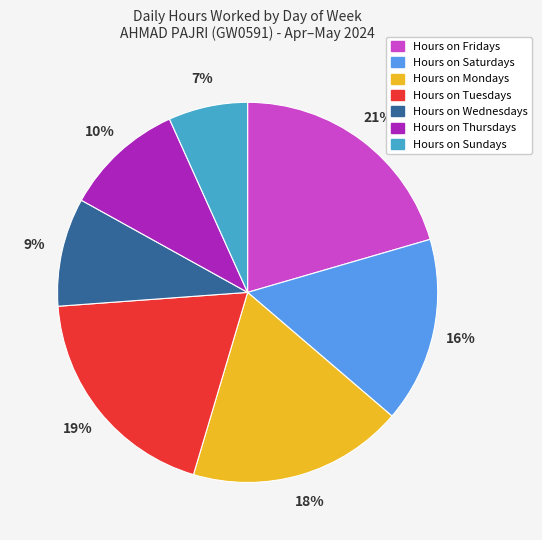

To the nearest percent, what is the difference between the largest and smallest slice percentages?

14%